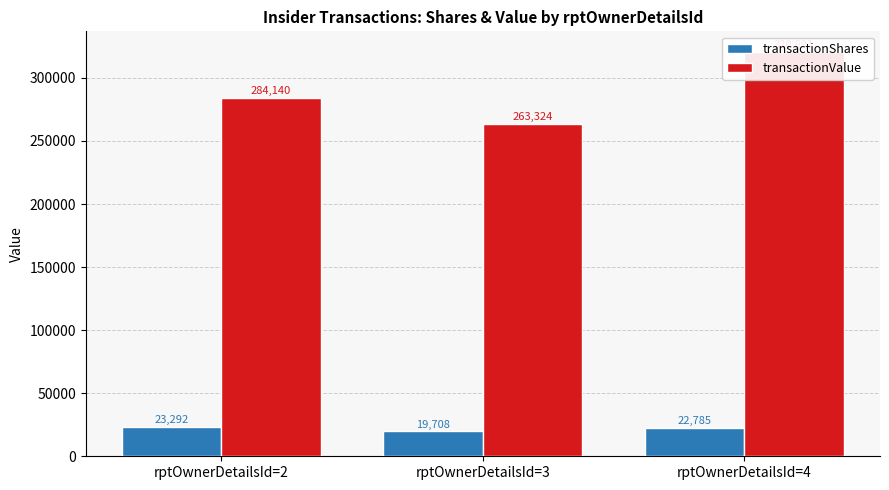

What is the value of the transactionValue bar at the 1st from the left?

284140